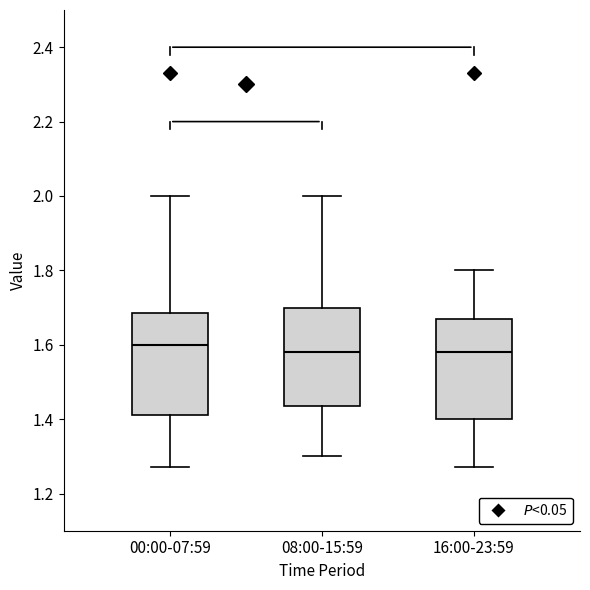

Reading left to right, transcribe this box plot: for each box, give where its median line is, the range the box spans, and where its two whiskers end, as read against the y-axis. The values are not printed on the chart, so give them approximately, as read against the axis.

00:00-07:59: median 1.60, box 1.42 to 1.68, whiskers 1.28 to 2.00
08:00-15:59: median 1.58, box 1.44 to 1.70, whiskers 1.30 to 2.00
16:00-23:59: median 1.58, box 1.40 to 1.68, whiskers 1.28 to 1.80